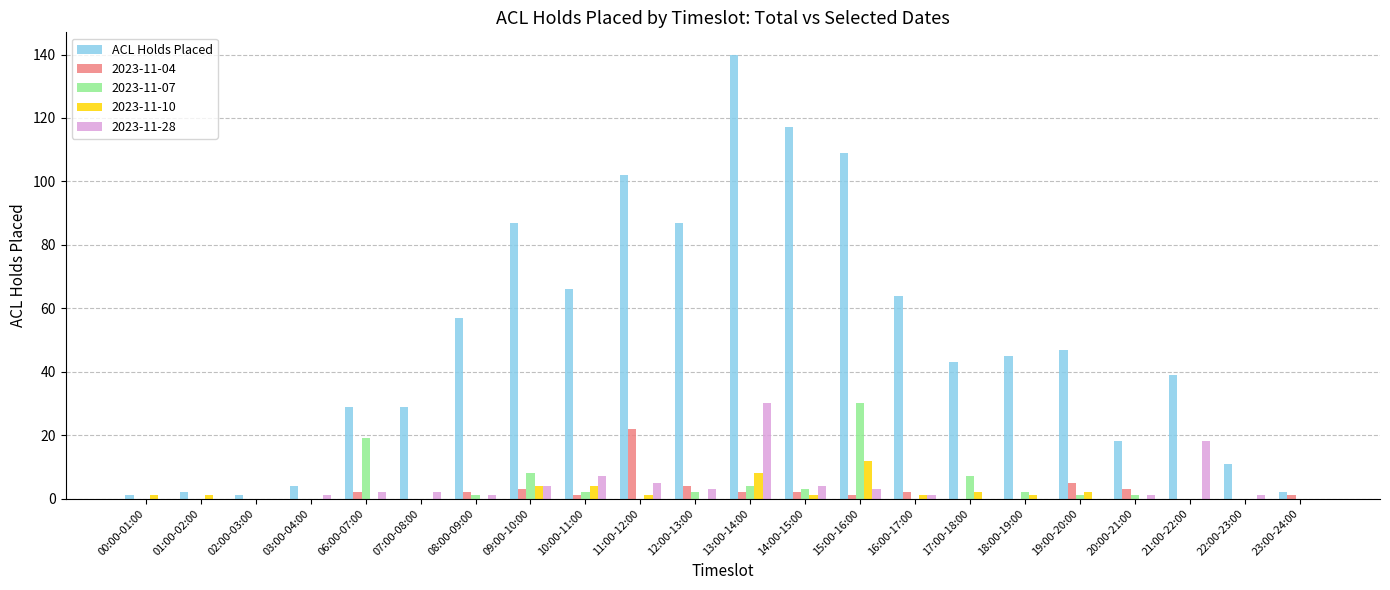

At which category does the chart reach its peak across all series?

13:00-14:00